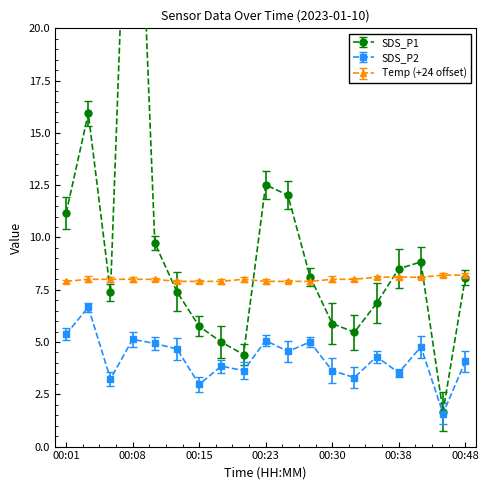

What is the maximum value for SDS_P2?

6.7